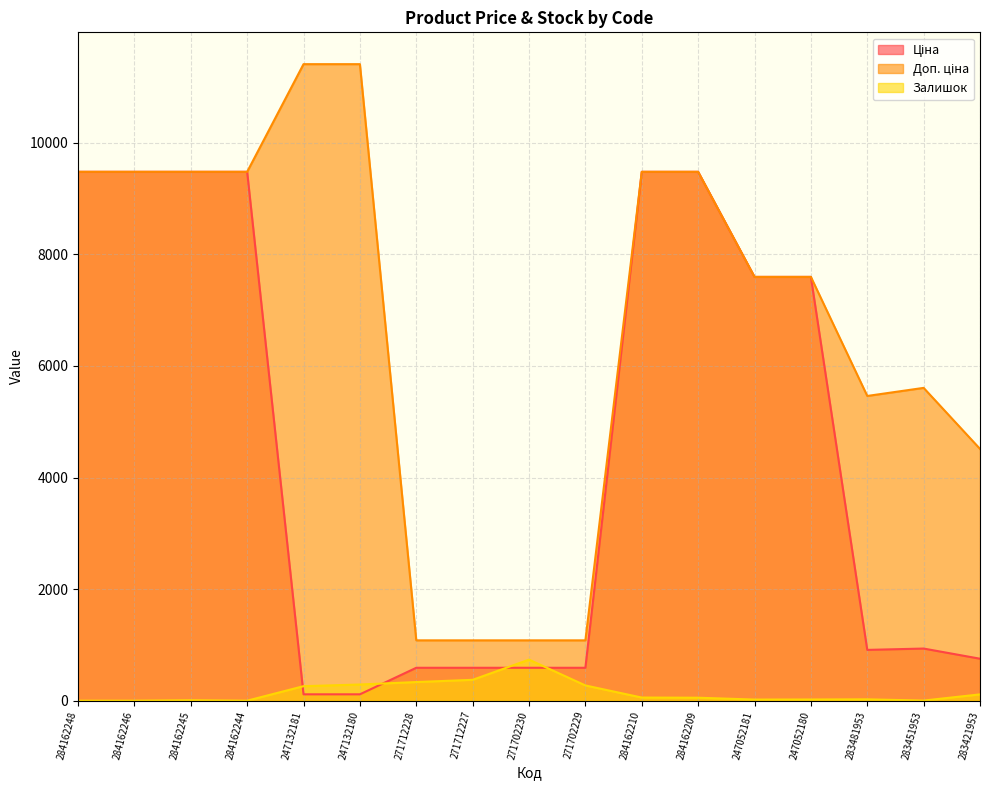

What is the total value across all series at 271712227?

2045.6